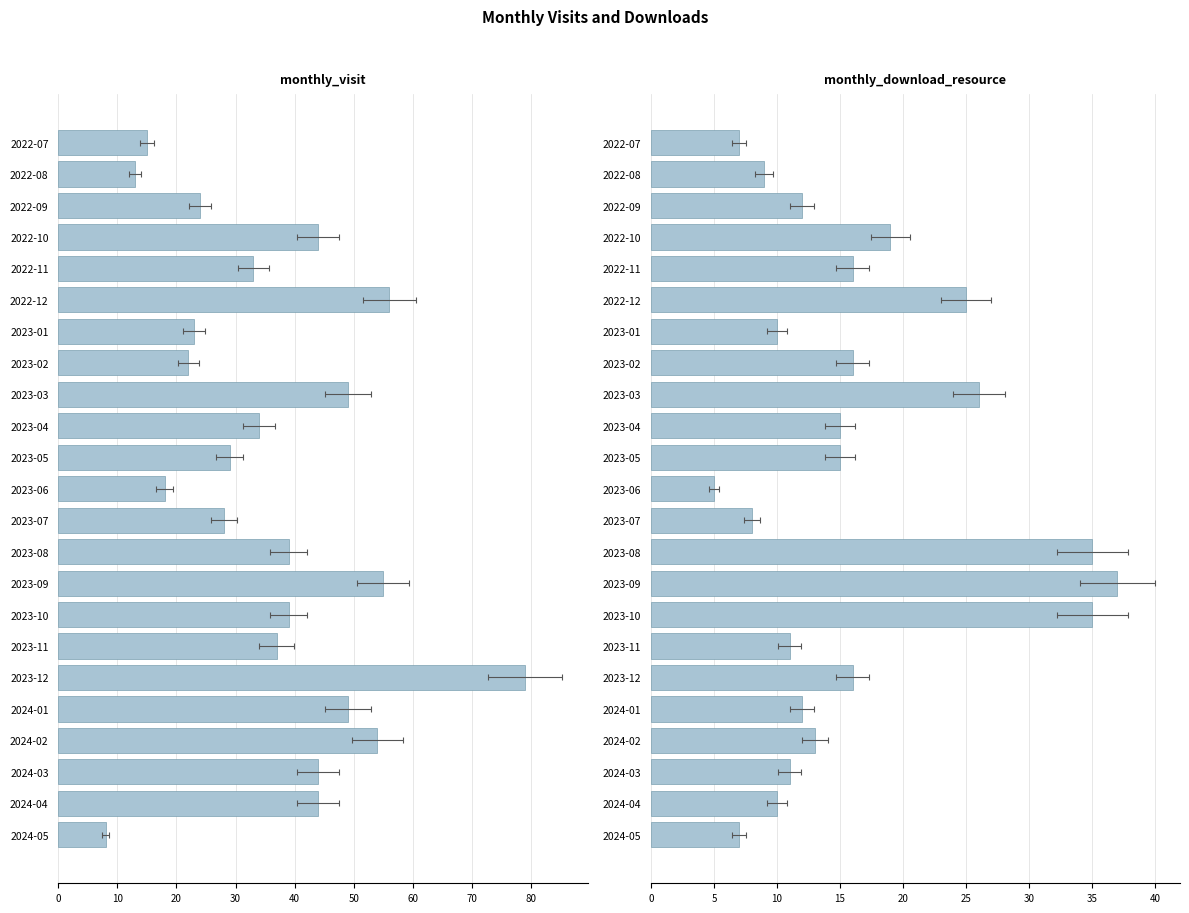

What are all the series names shown in the legend?

monthly_visit, monthly_download_resource